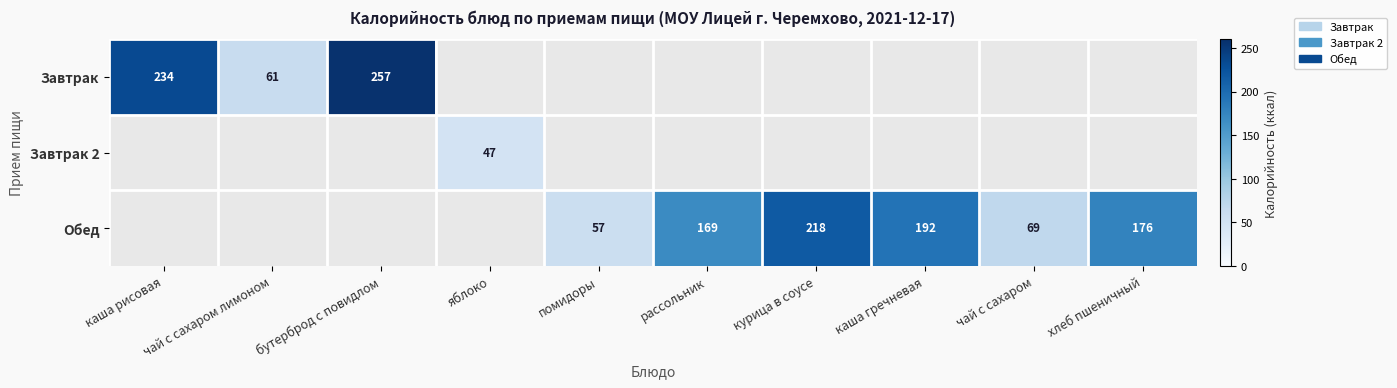

How many values in Обед are above zero?

6